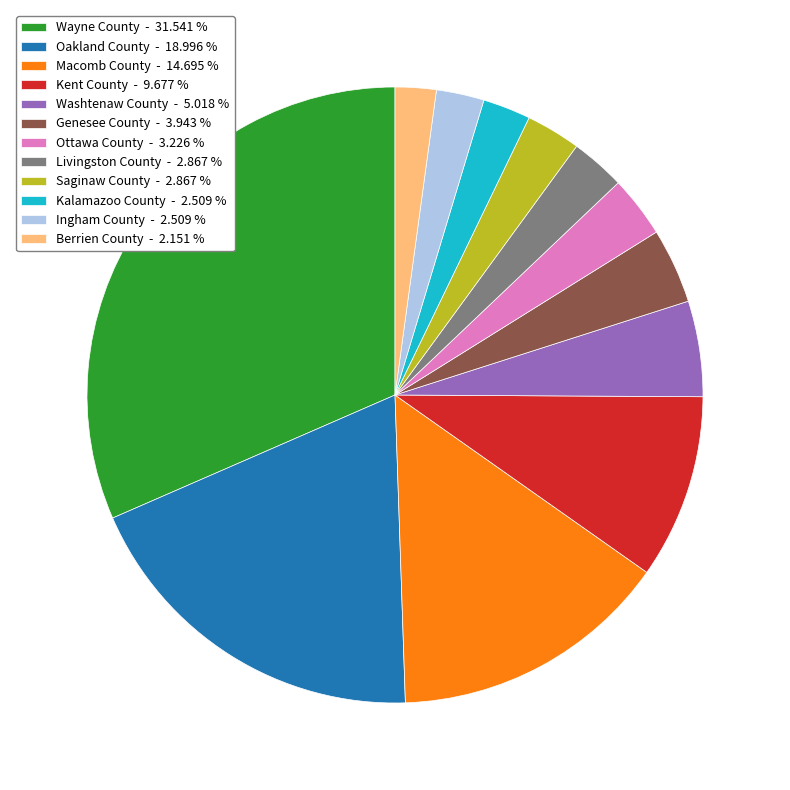

Approximately how many times larger is the value at Kent County - 9.677 % compared to Genesee County - 3.943 %?

2.5